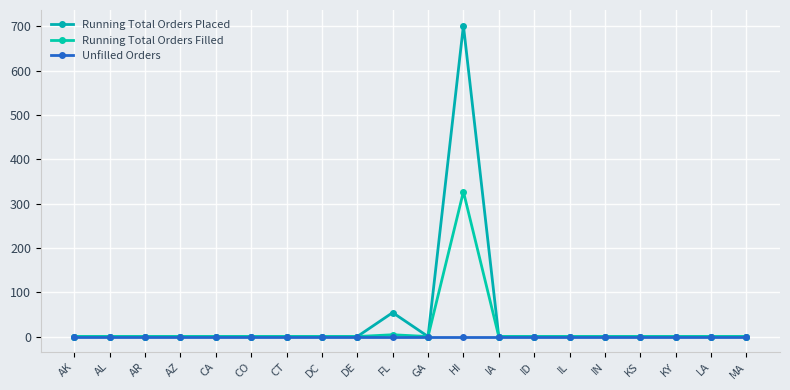

How many data points does each series have?

20